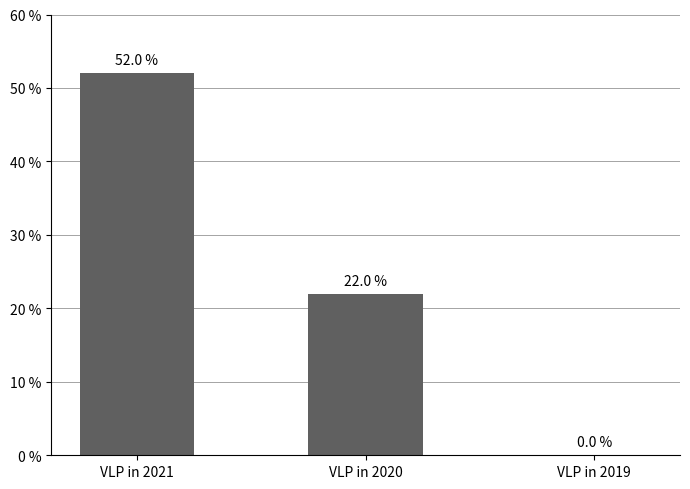

At which category does the chart reach its peak across all series?

VLP in 2021